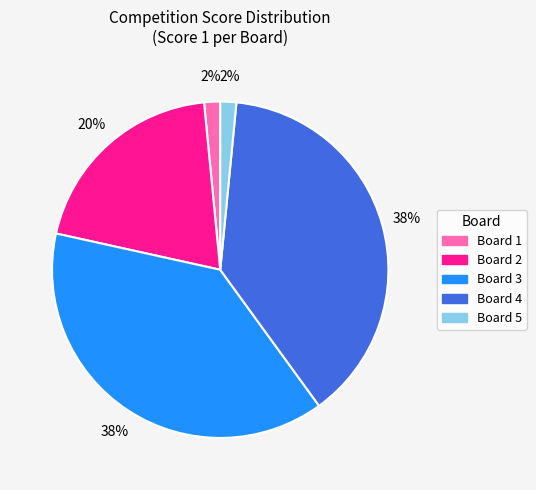

Does Board 2 account for over 50% of the chart?

No